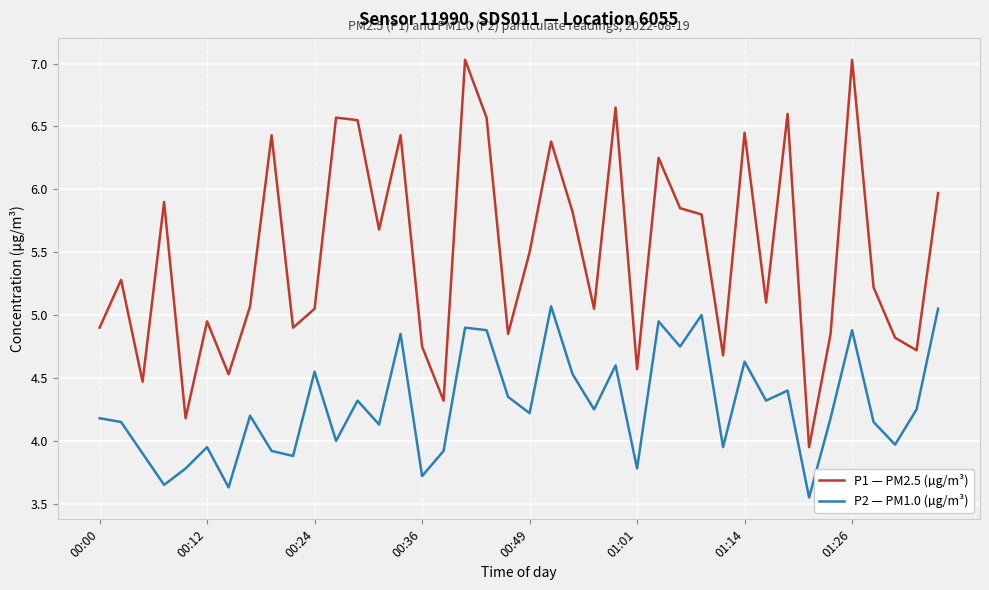

What is the difference between the maximum and minimum values in the P1 — PM2.5 (µg/m³) series?

3.1